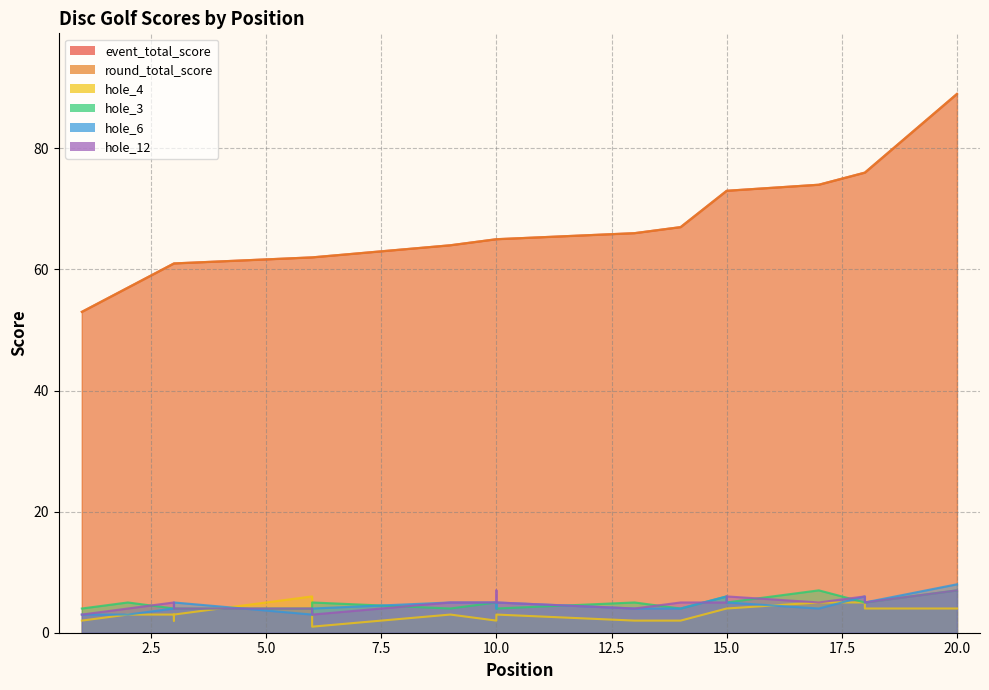

True or false: hole_12 has more than 1 points higher than both neighbors.

True